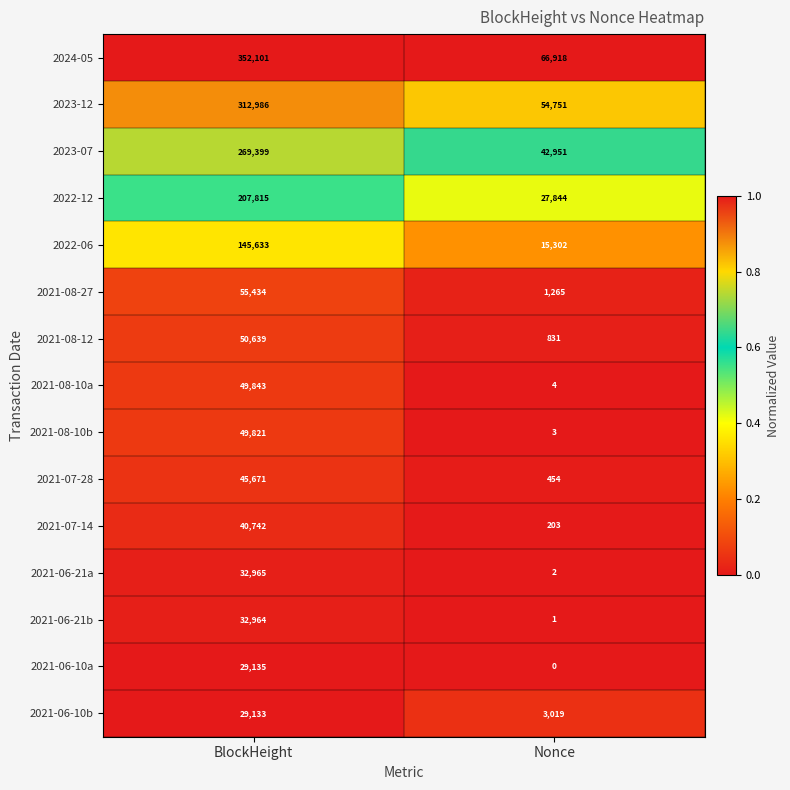

Which series has the widest spread of values?

2024-05